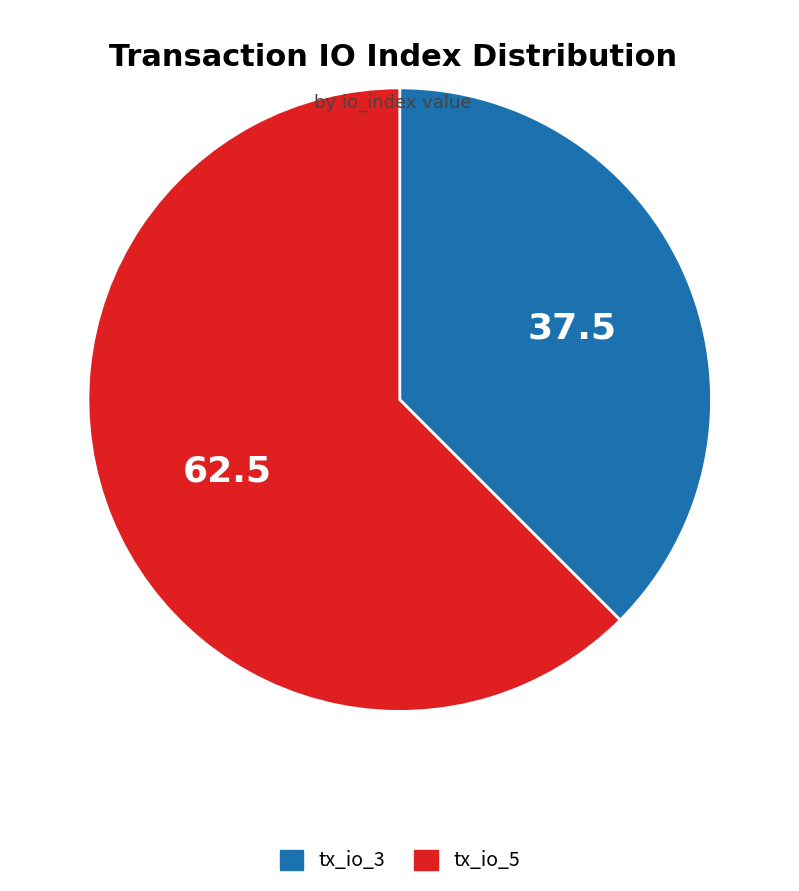

Approximately how many times larger is the value at tx_io_5 compared to tx_io_3?

1.7